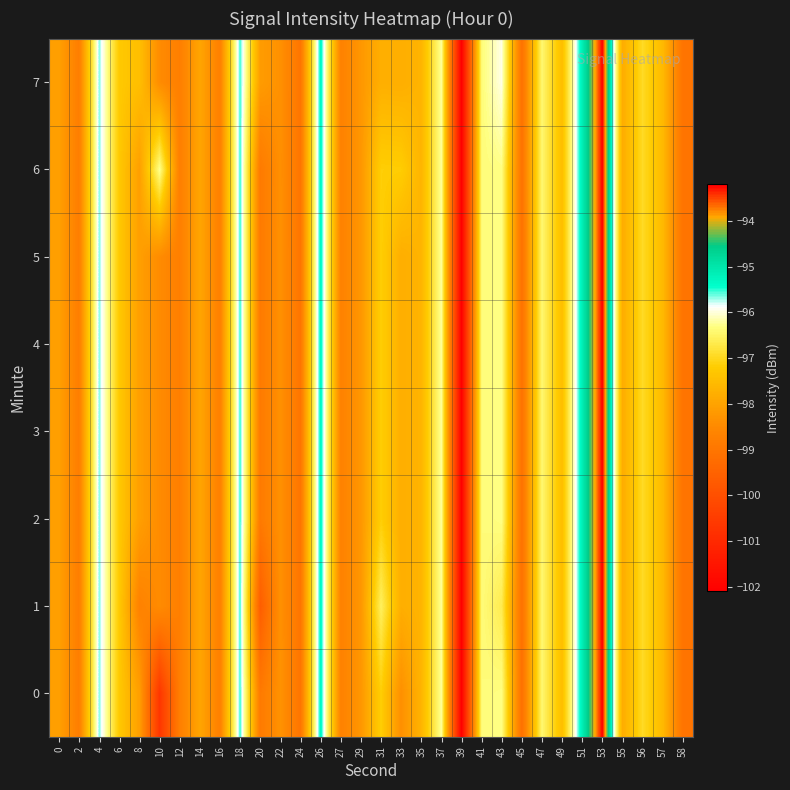

What is the minimum value shown in the chart?

-102.1